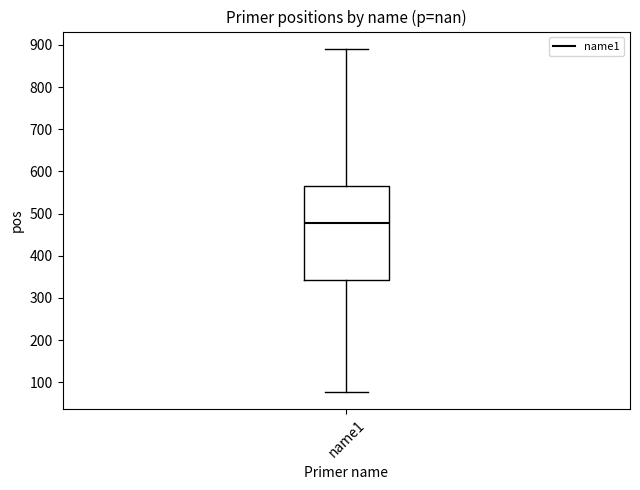

Where does the lower whisker of the box for name1 end on the y-axis? The values are not printed on the chart, so give them approximately, as read against the axis.

80